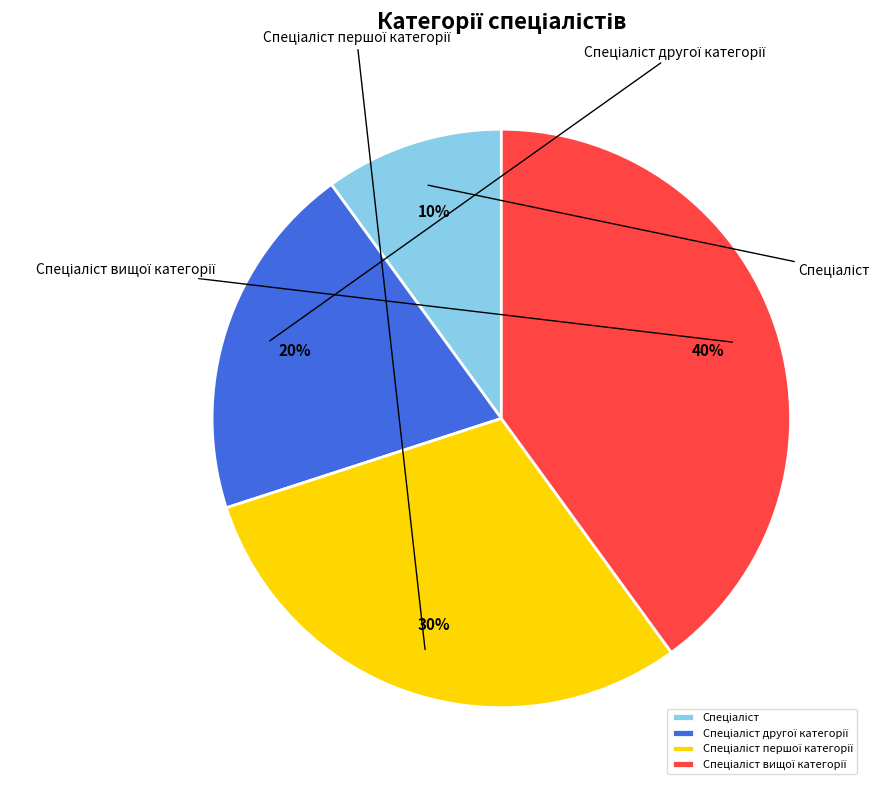

Which slice is the smallest?

Спеціаліст